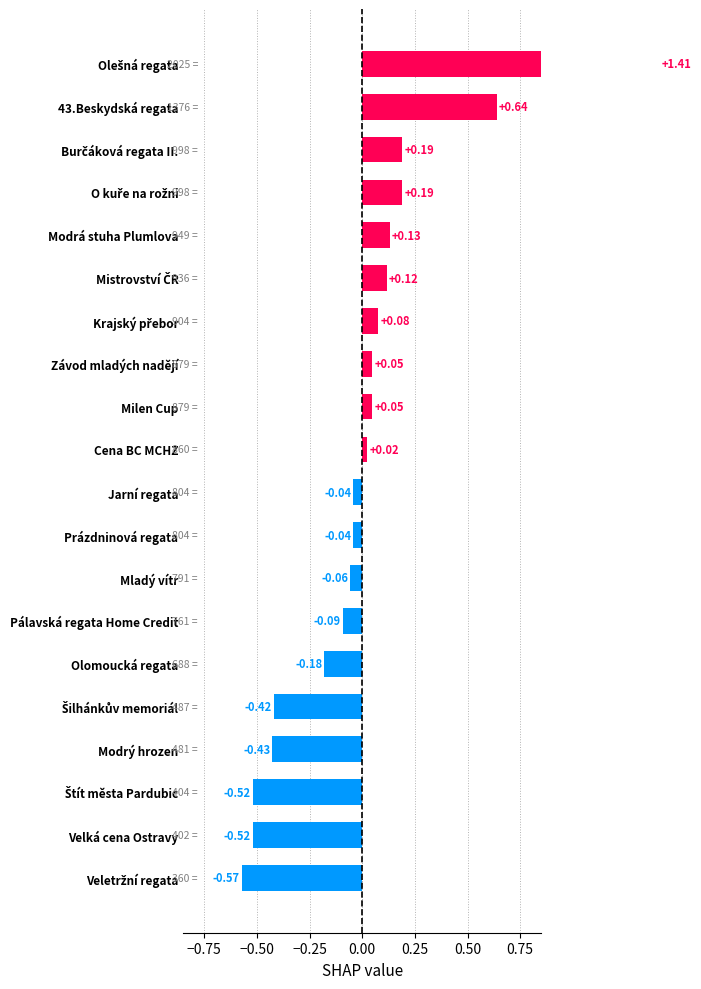

How many positive values are there?

10